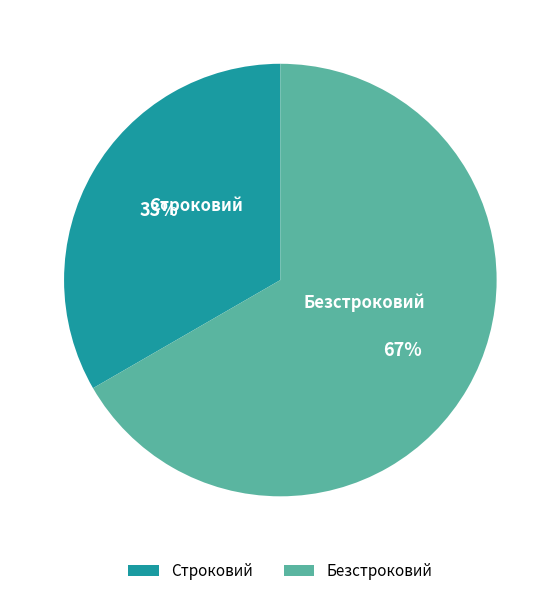

To the nearest percent, what portion does Строковий represent?

33%